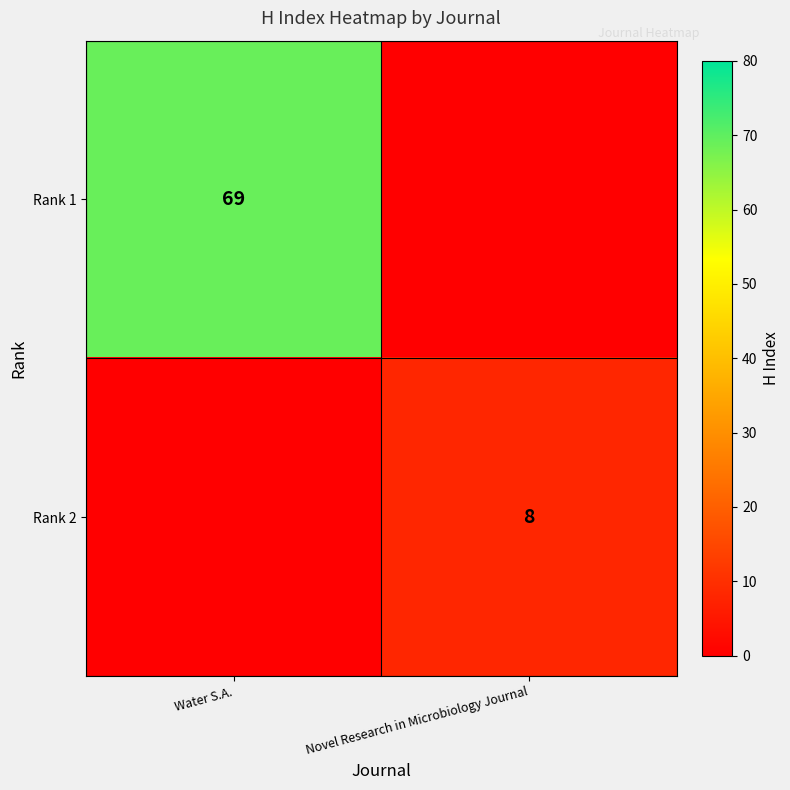

True or false: Rank 1 has a value of 90 at Water S.A..

False